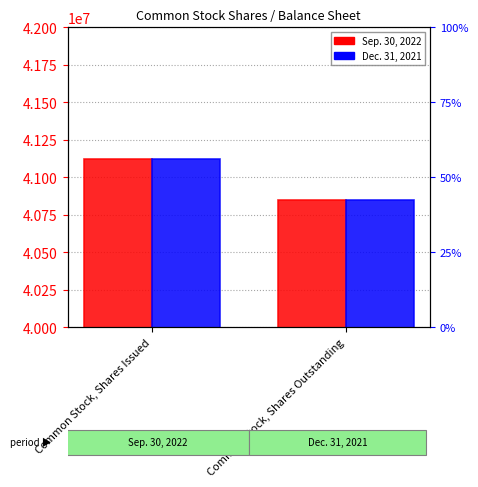

What is the lowest value of the Sep. 30, 2022 series?

40851945